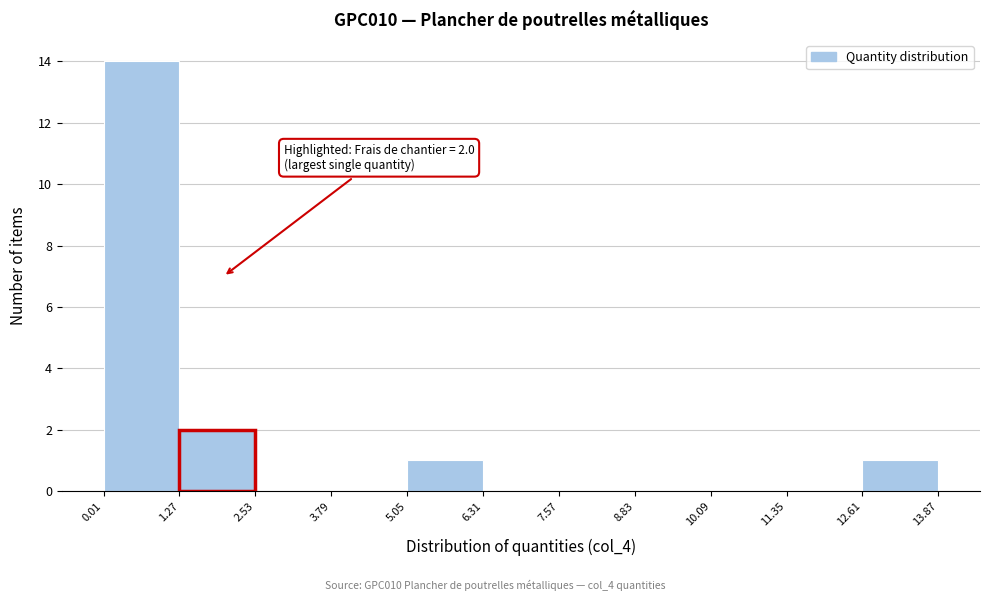

Which range on the x-axis has the tallest bar?

0.01 to 1.27